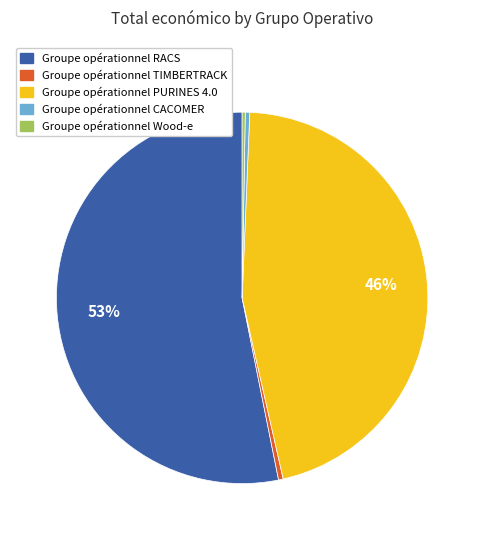

Is it true that Groupe opérationnel RACS is 62% of the pie?

False